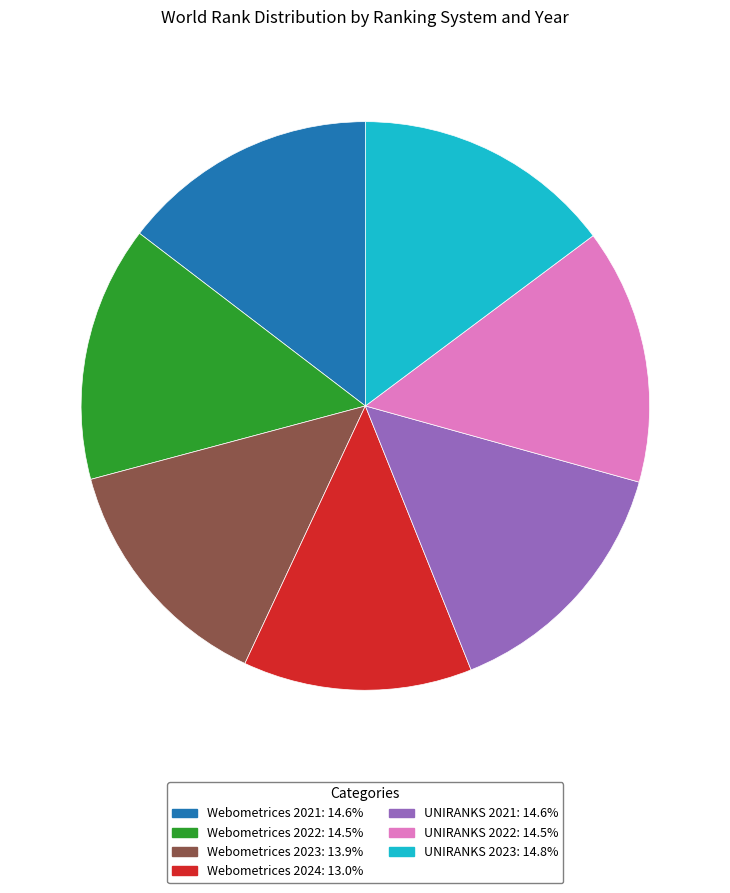

Which has a higher value, UNIRANKS 2022 or Webometrices 2023?

UNIRANKS 2022